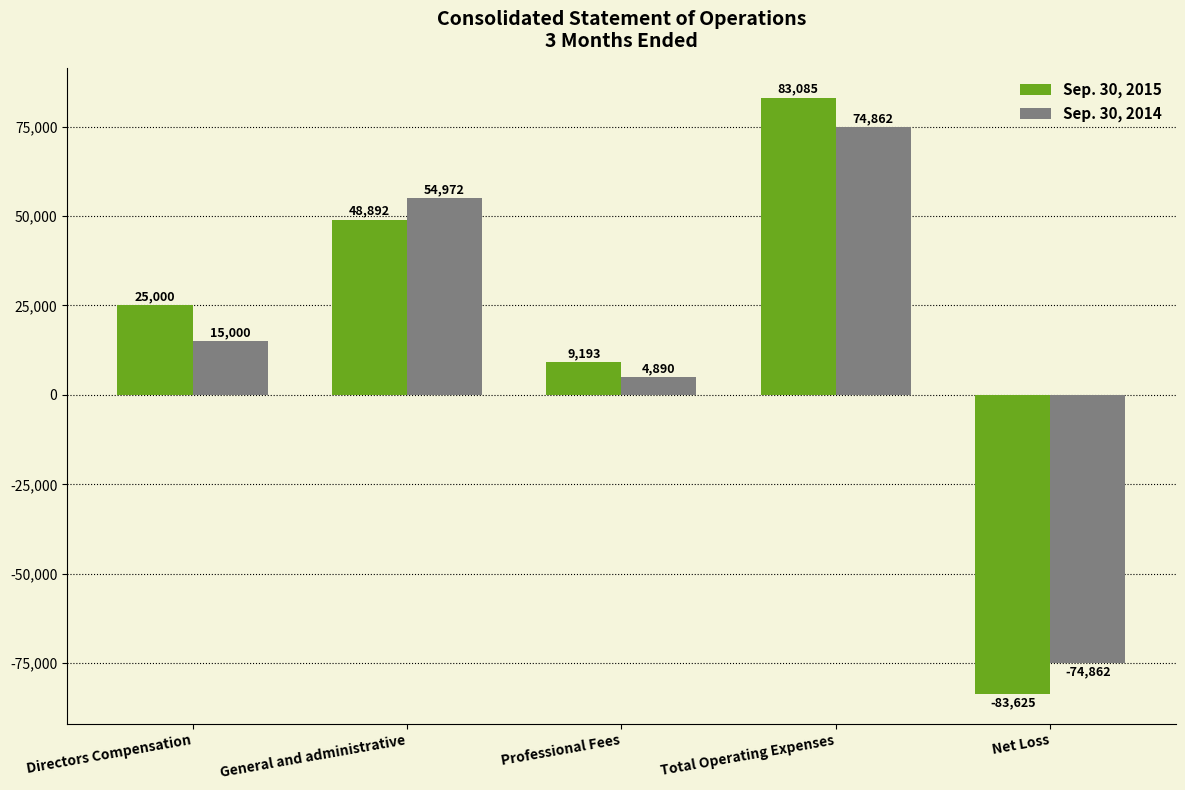

Which series has the largest range (max minus min)?

Sep. 30, 2015